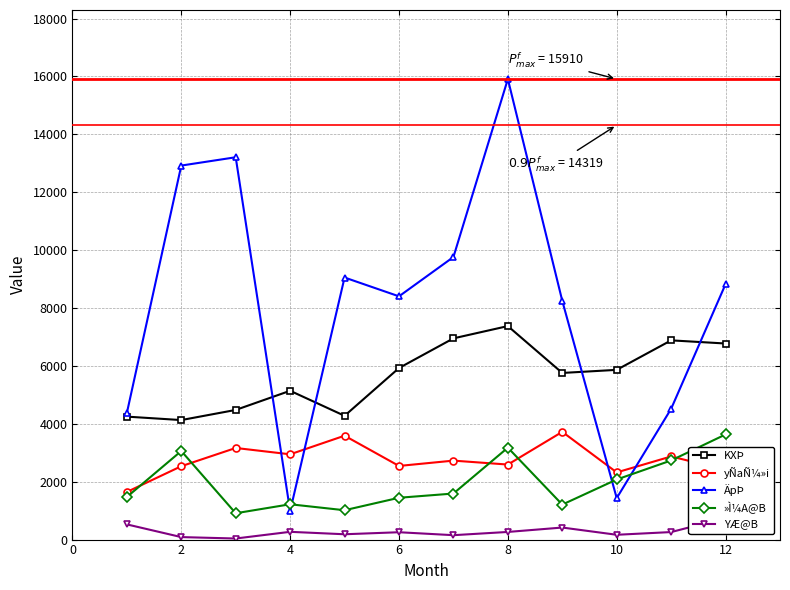

What is the value of the YÆ@B point at the 6th from the left?

254